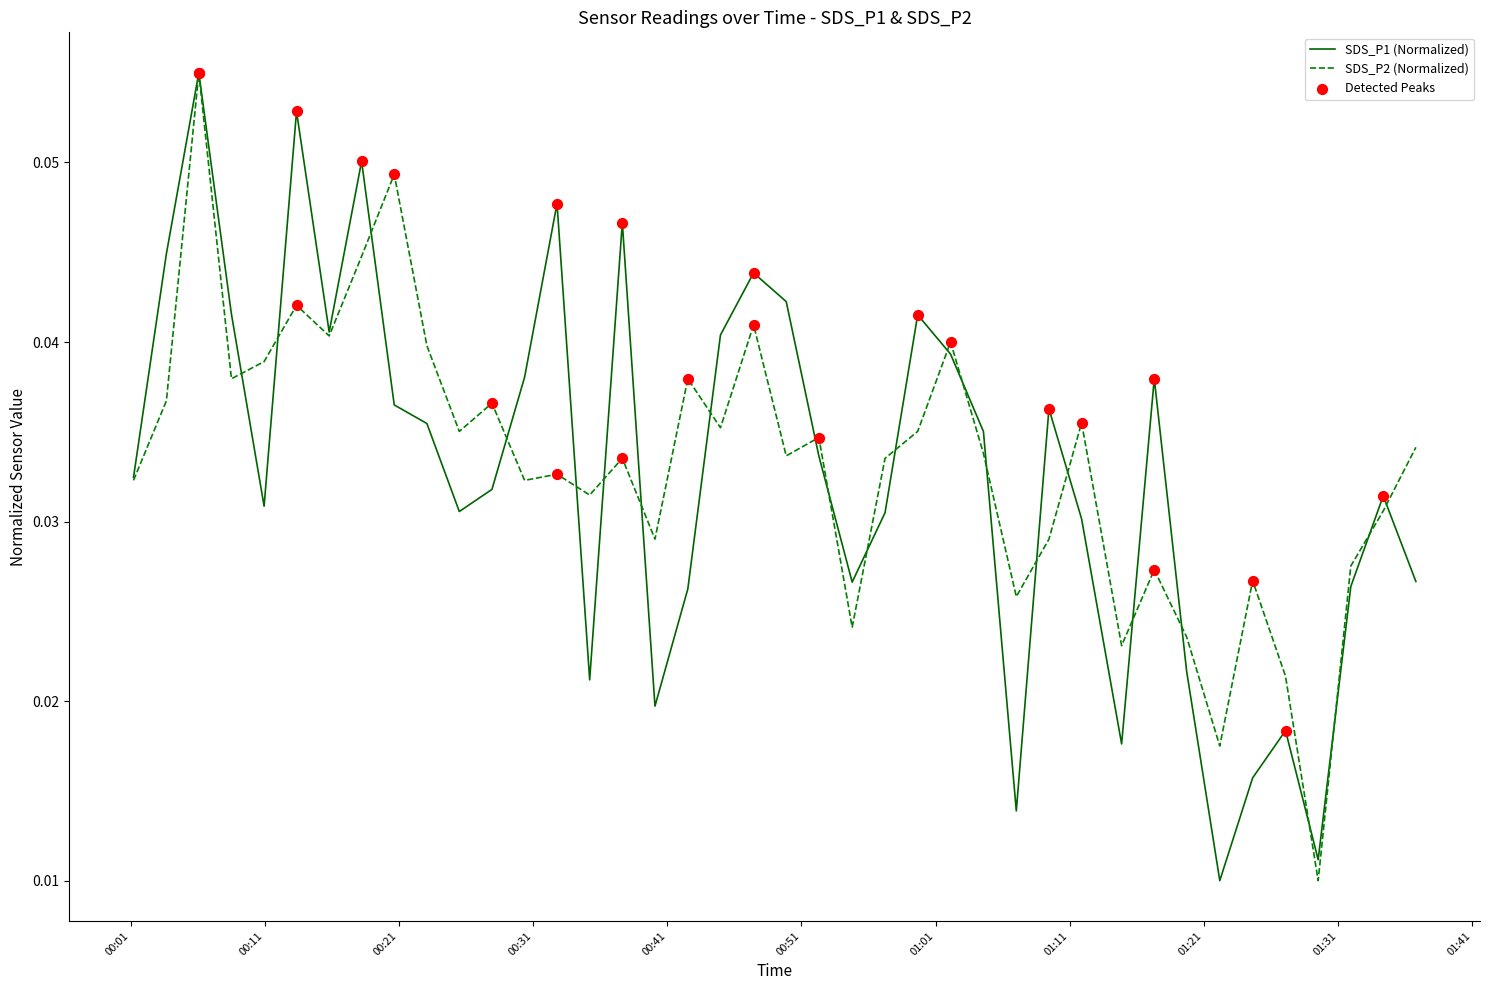

At how many categories does at least one series exceed 0?

40